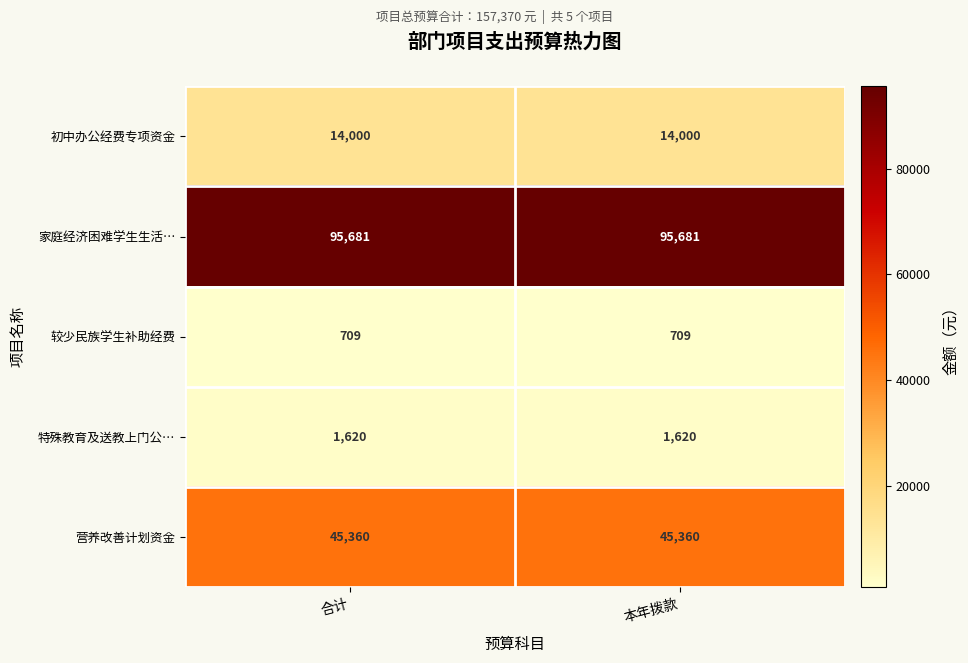

At how many categories does at least one series exceed 60470?

2